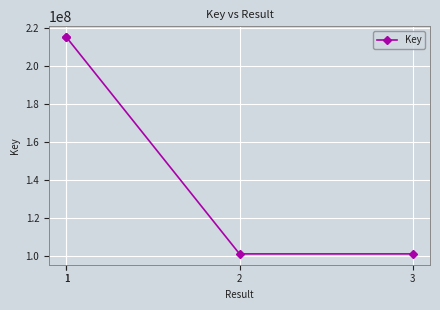

True or false: there are more than 2 points higher than both neighbors.

False